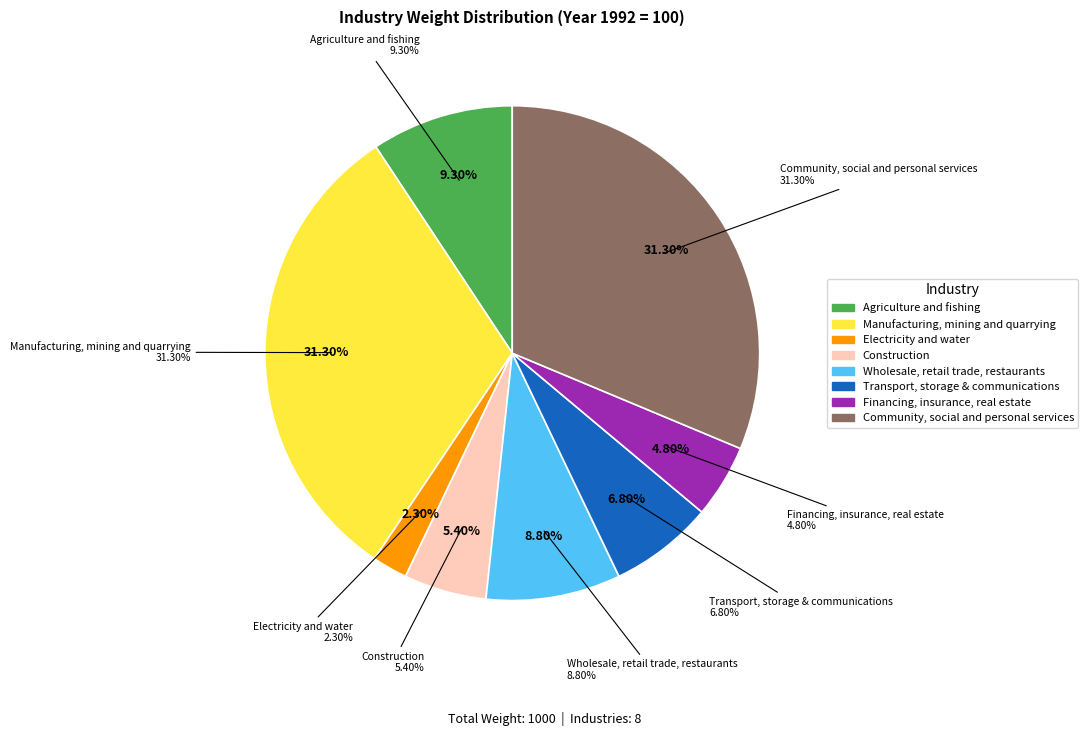

True or false: Construction accounts for 5% of the total.

True